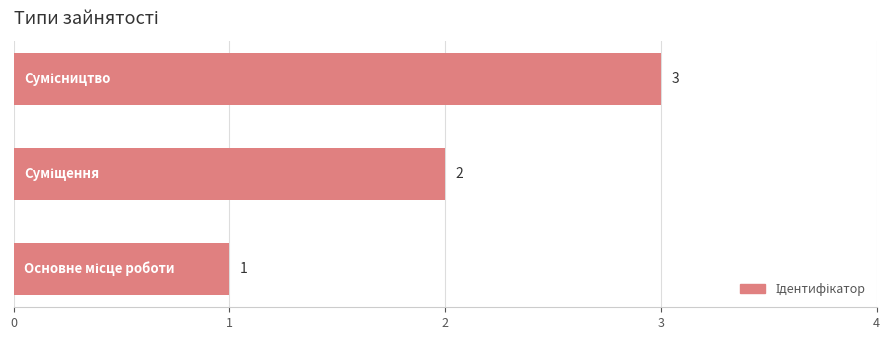

What is the greatest value displayed?

3